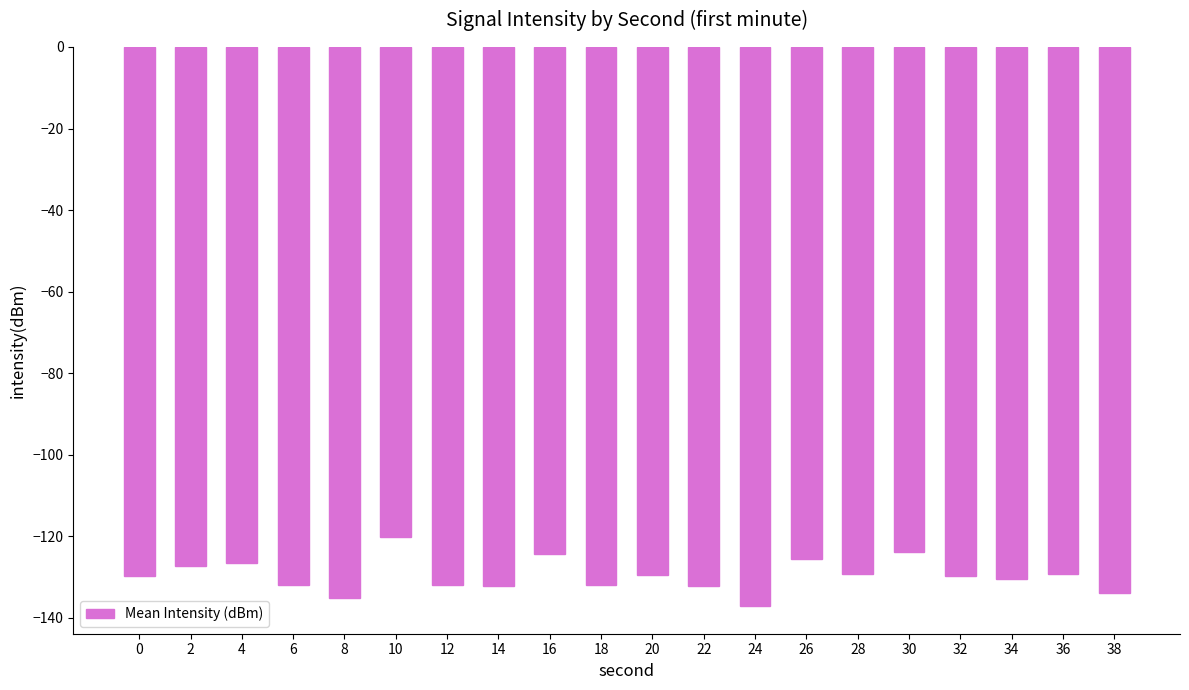

The chart shows a value of -162.7 at 30. True or false?

False